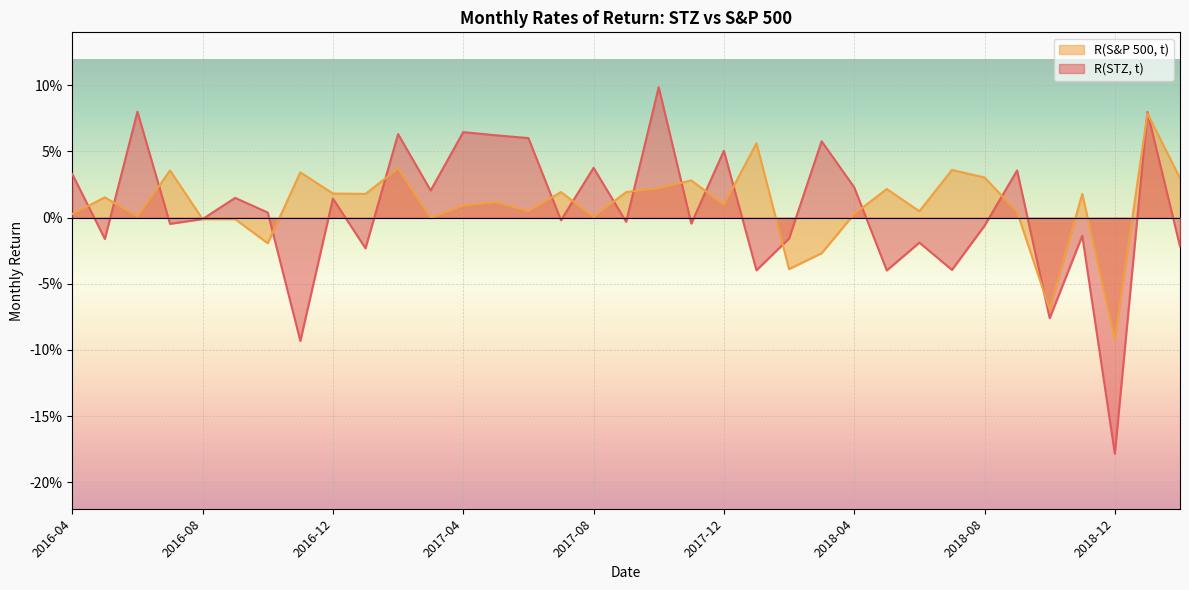

Which has a higher value, 2017-01 or 2016-04?

2016-04